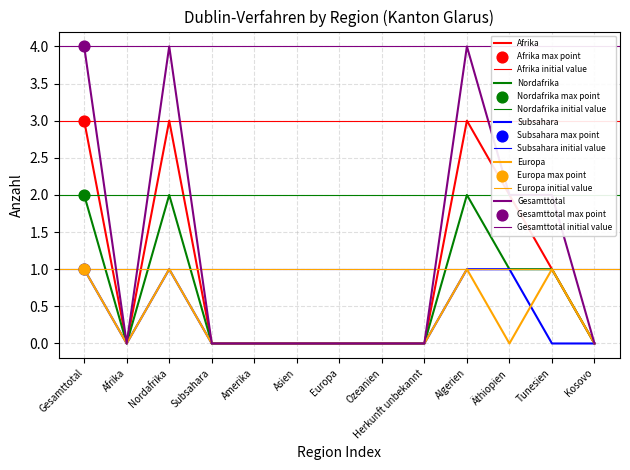

Which series contains the highest Y value?

Gesamttotal